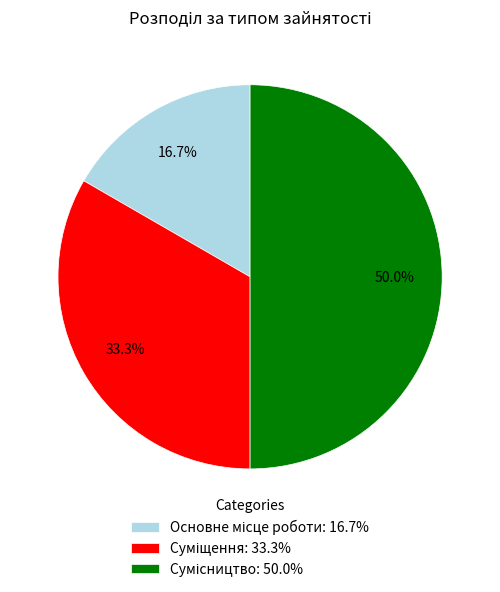

Count the number of slices in the pie.

3